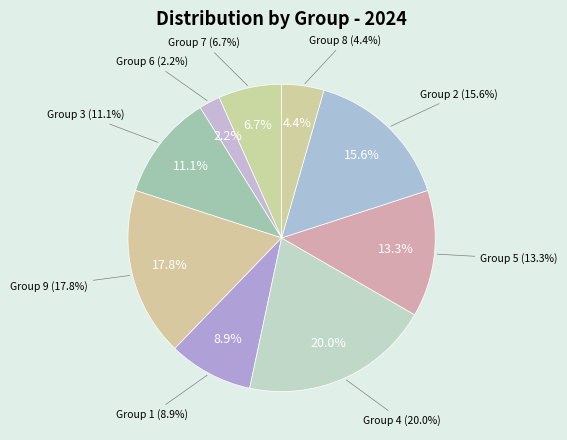

Rank the categories by value from highest to lowest.

4, 9, 2, 5, 3, 1, 7, 8, 6